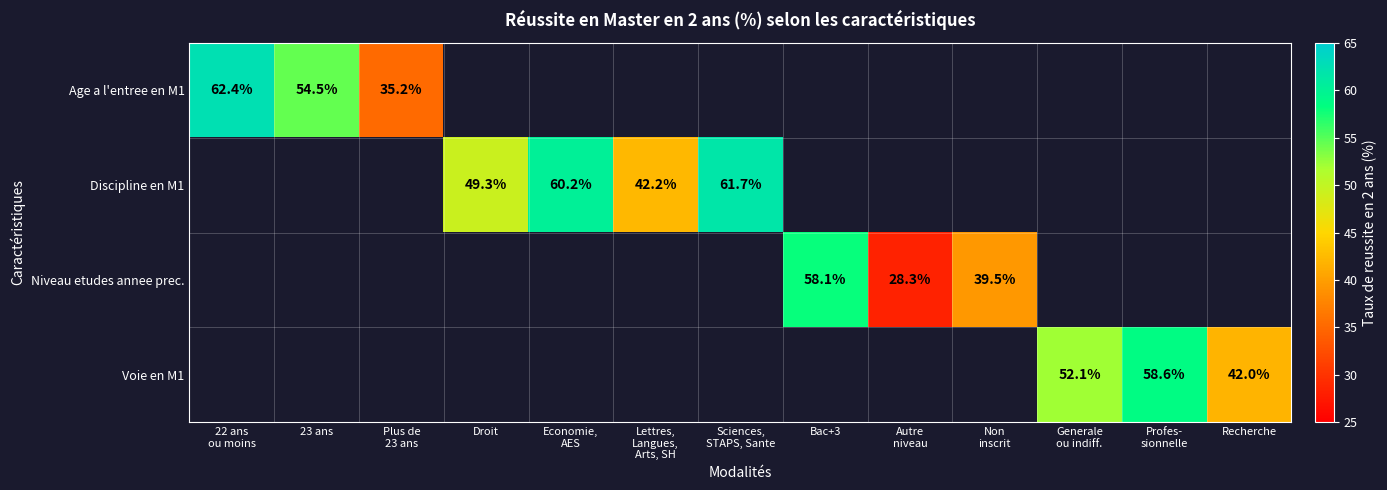

Between Droit and 22 ans
ou moins, which is larger?

22 ans
ou moins